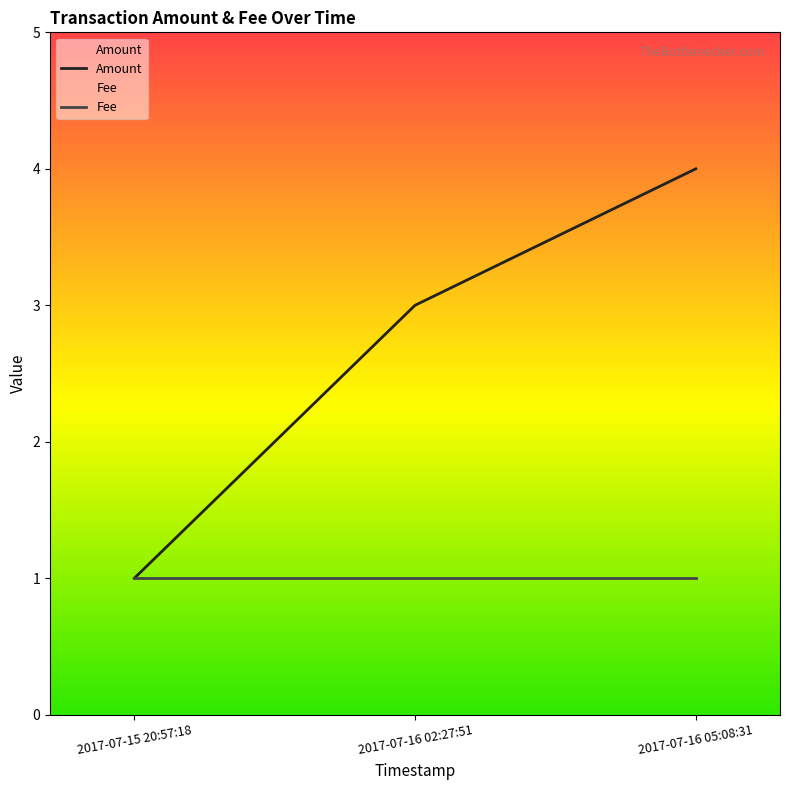

At how many categories does at least one series exceed 2?

2